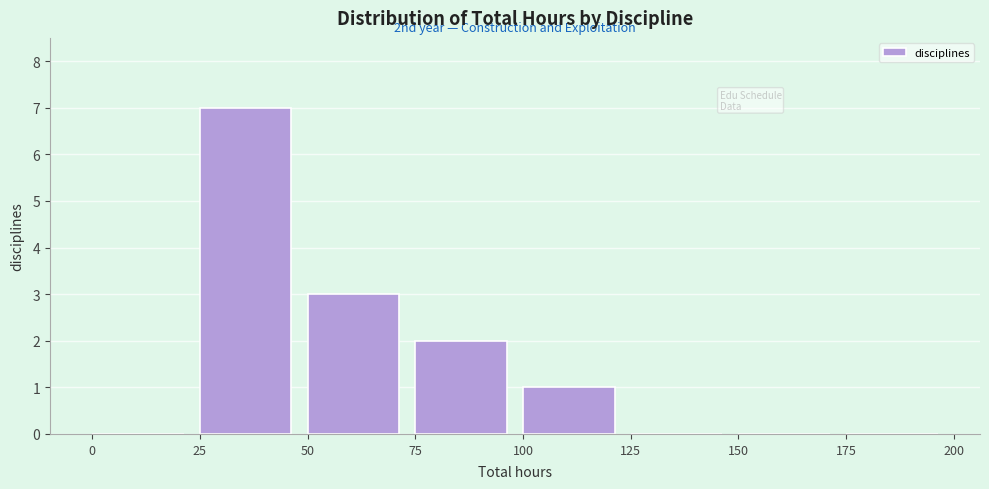

Which range on the x-axis has the tallest bar?

25 to 50